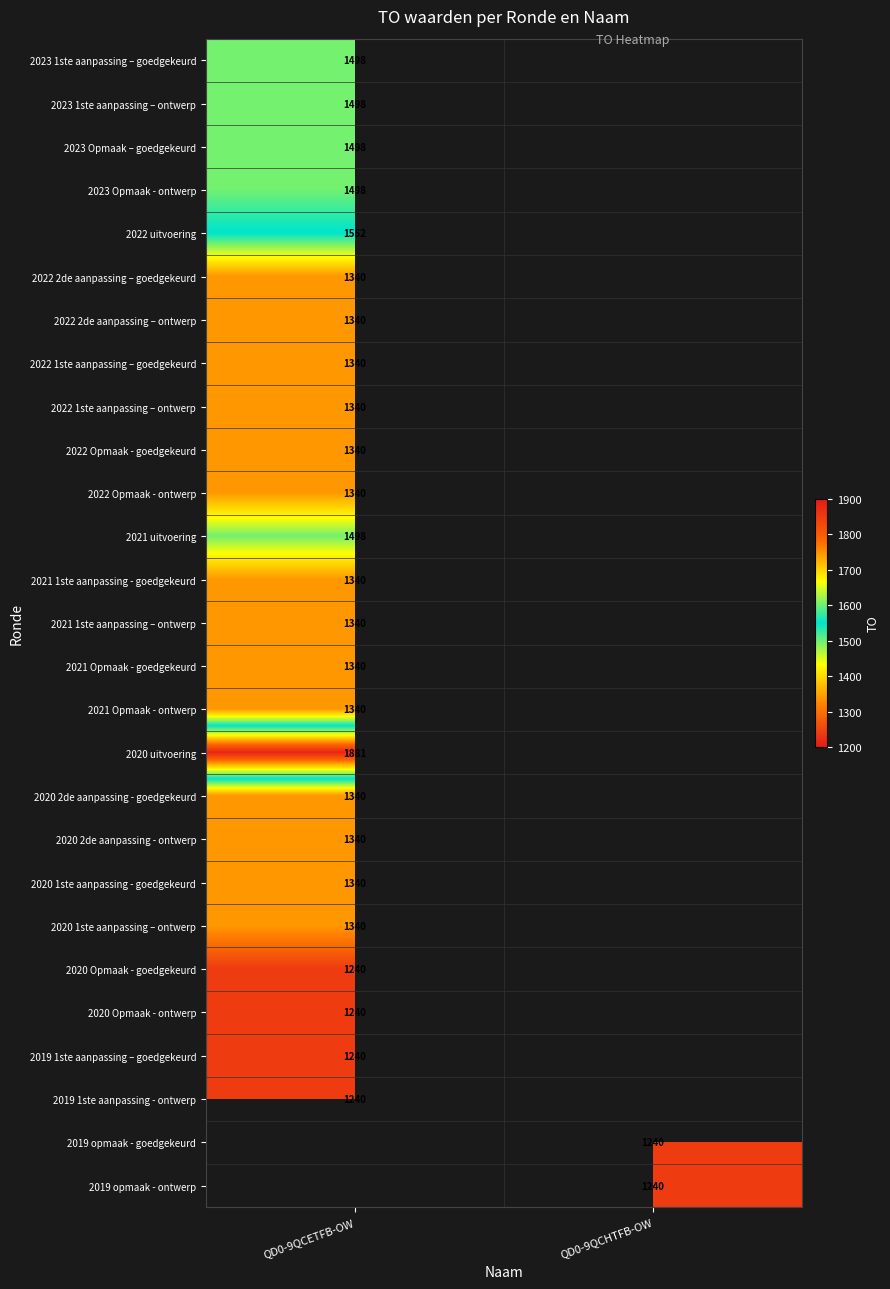

Is the value of 2022 1ste aanpassing – ontwerp at QD0-9QCETFB-OW greater than the value of 2019 1ste aanpassing - ontwerp at QD0-9QCETFB-OW?

Yes